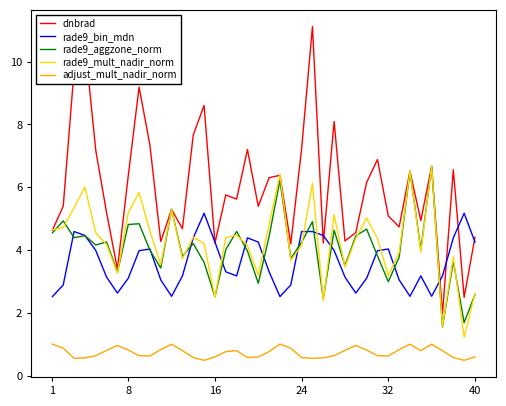

What is the greatest value displayed?

11.1